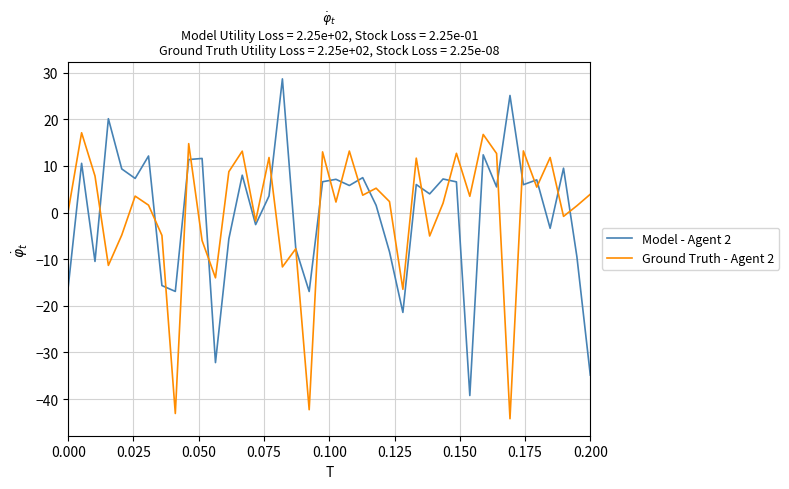

Which series has the widest spread of values?

Model - Agent 2